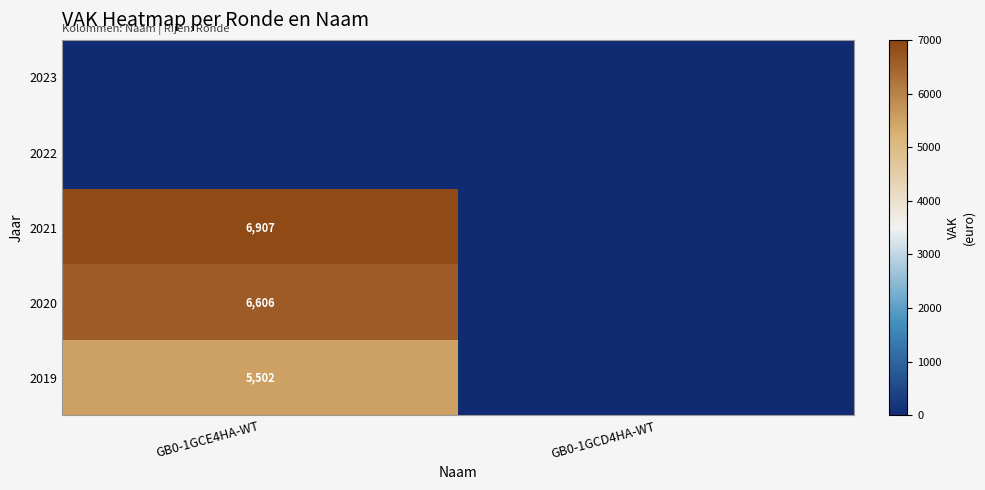

Is it true that 2020 equals 6606 at GB0-1GCE4HA-WT?

True